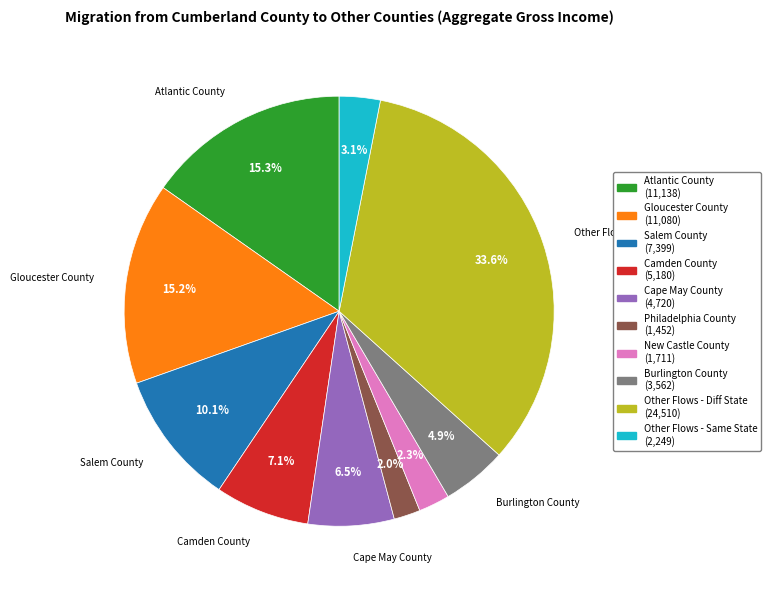

Does Atlantic County account for over 50% of the chart?

No